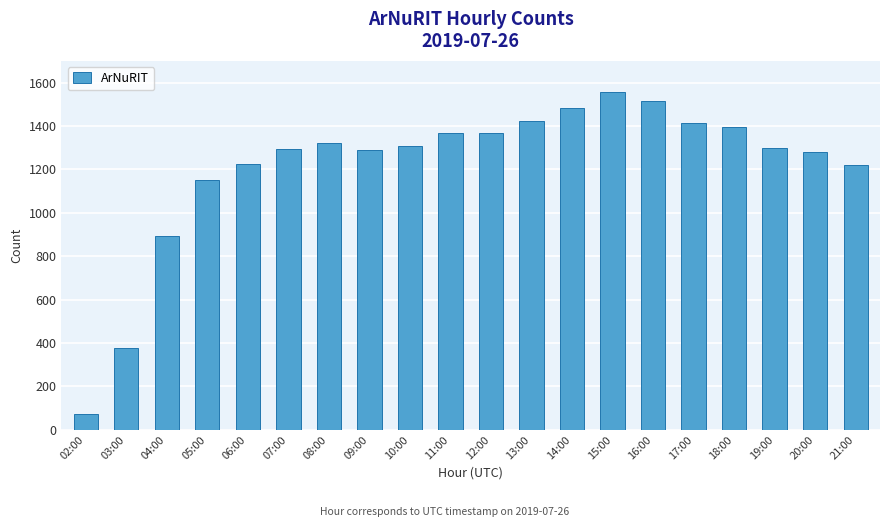

What is the ratio of the value at 09:00 to the value at 20:00?

1.0